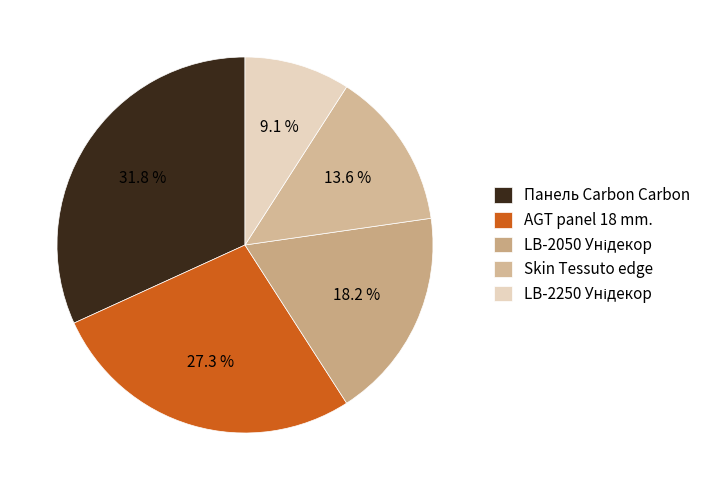

Which slice is the largest?

Панель Carbon Carbon